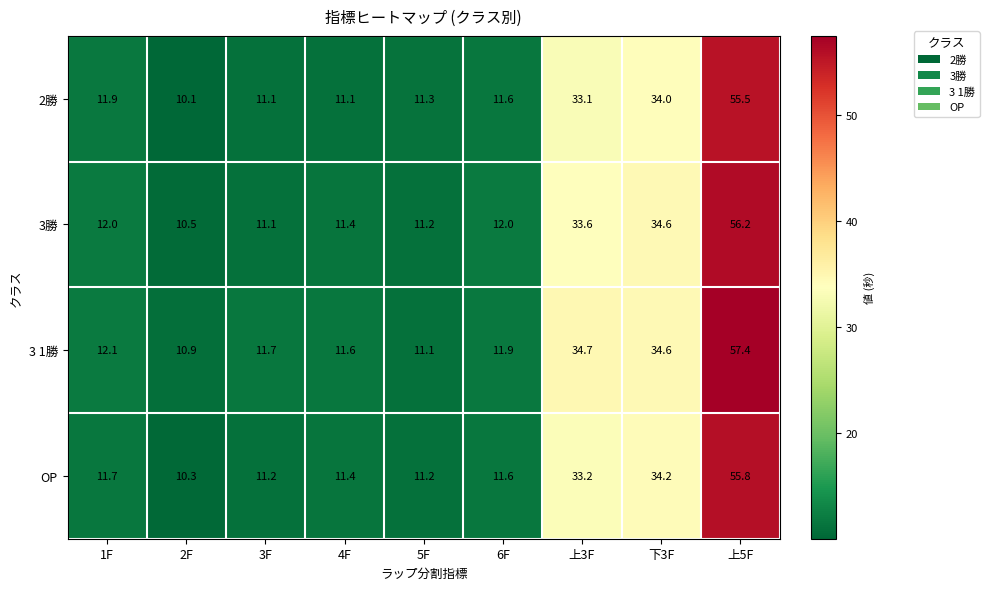

What value does the OP series have at 上3F?

33.2